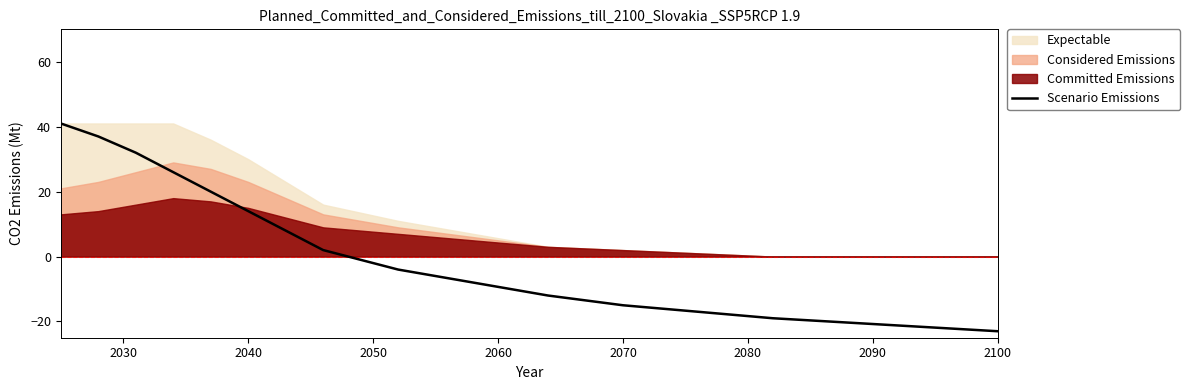

The Scenario Emissions series shows -34 at 2100. True or false?

False